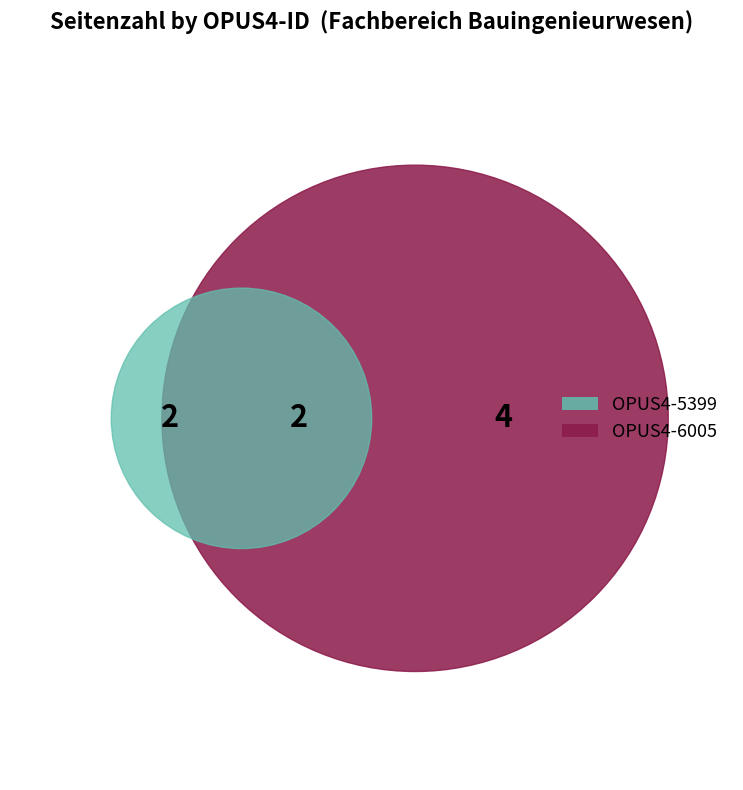

Rank the categories by value from highest to lowest.

OPUS4-6005, OPUS4-5399